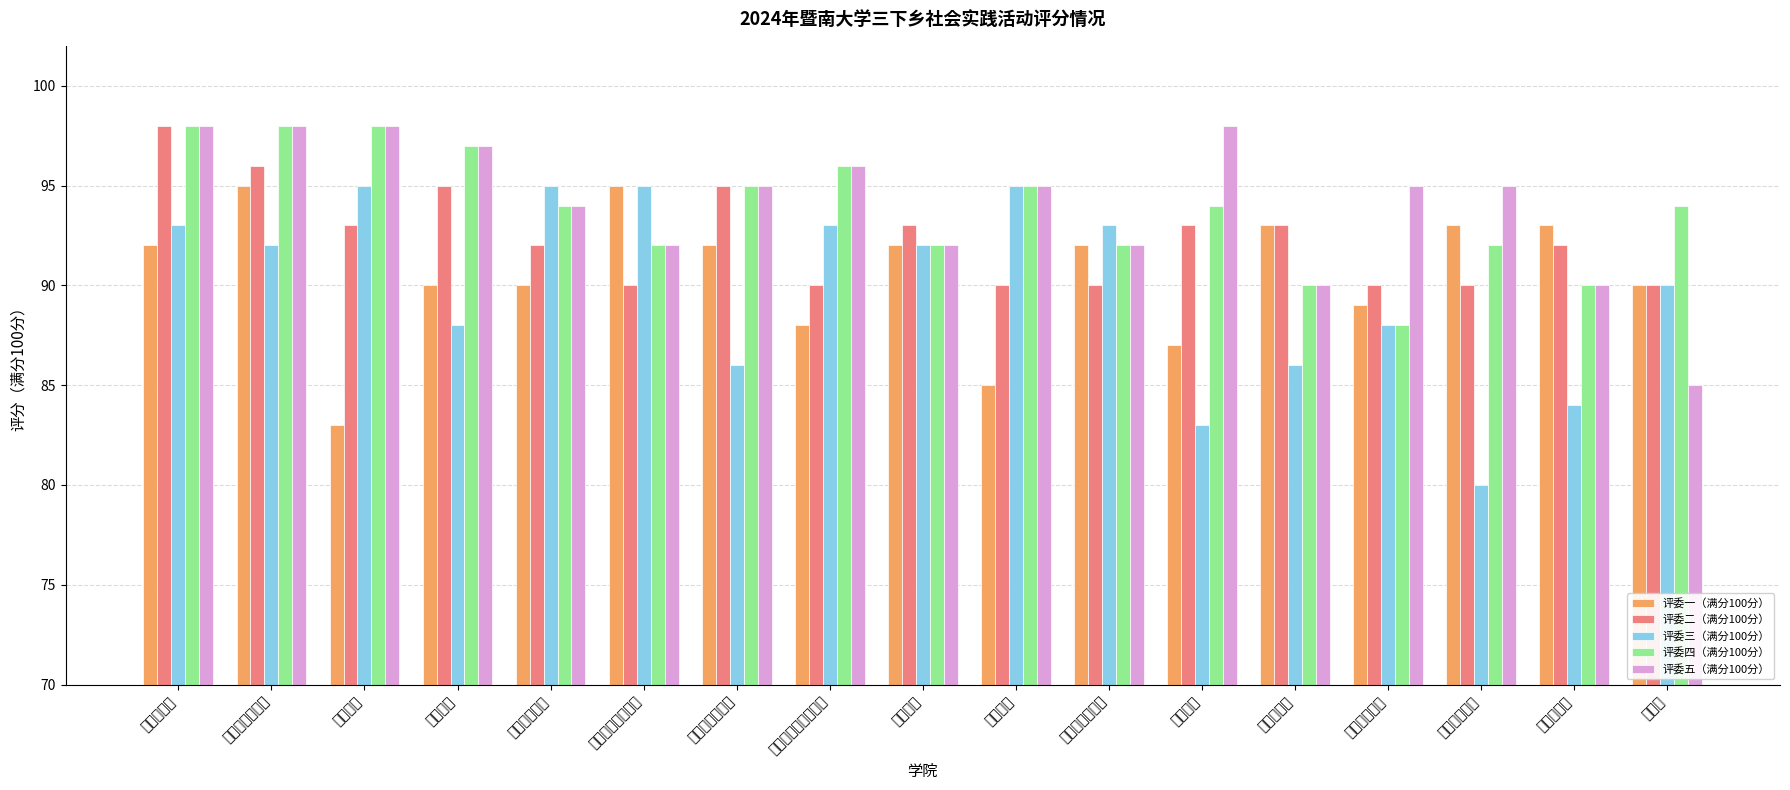

What is the label of the 17th bar from the right?

外国语学院